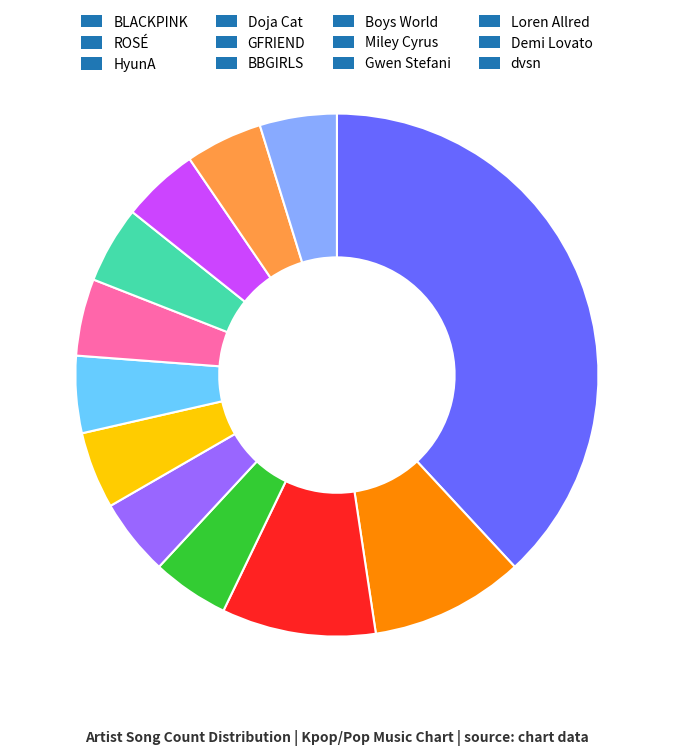

What is the ratio of the value at Loren Allred to the value at dvsn?

1.0